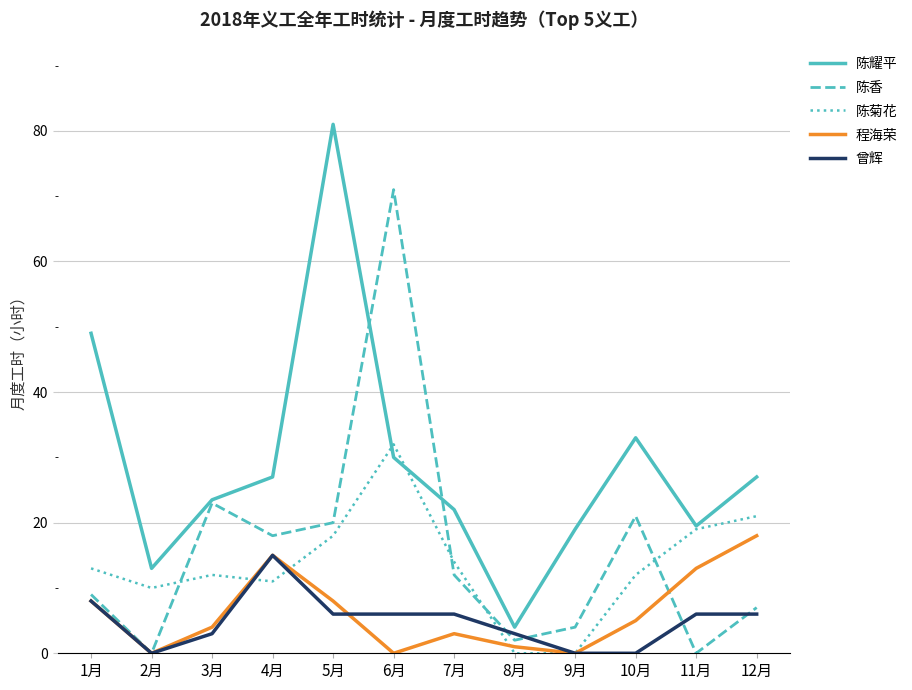

Does the chart display data point markers on the line(s)?

No